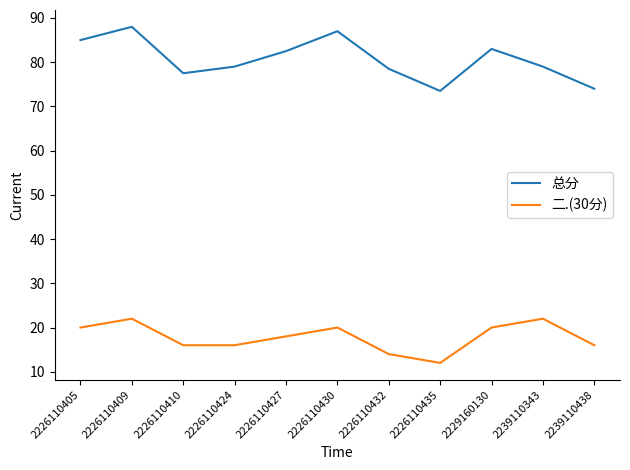

Reading left to right, extract all data points from this chart.

总分: 2226110405=85.0	2226110409=88.0	2226110410=77.5	2226110424=79.0	2226110427=82.5	2226110430=87.0	2226110432=78.5	2226110435=73.5	2229160130=83.0	2239110343=79.0	2239110438=74.0
二.(30分): 2226110405=20.0	2226110409=22.0	2226110410=16.0	2226110424=16.0	2226110427=18.0	2226110430=20.0	2226110432=14.0	2226110435=12.0	2229160130=20.0	2239110343=22.0	2239110438=16.0